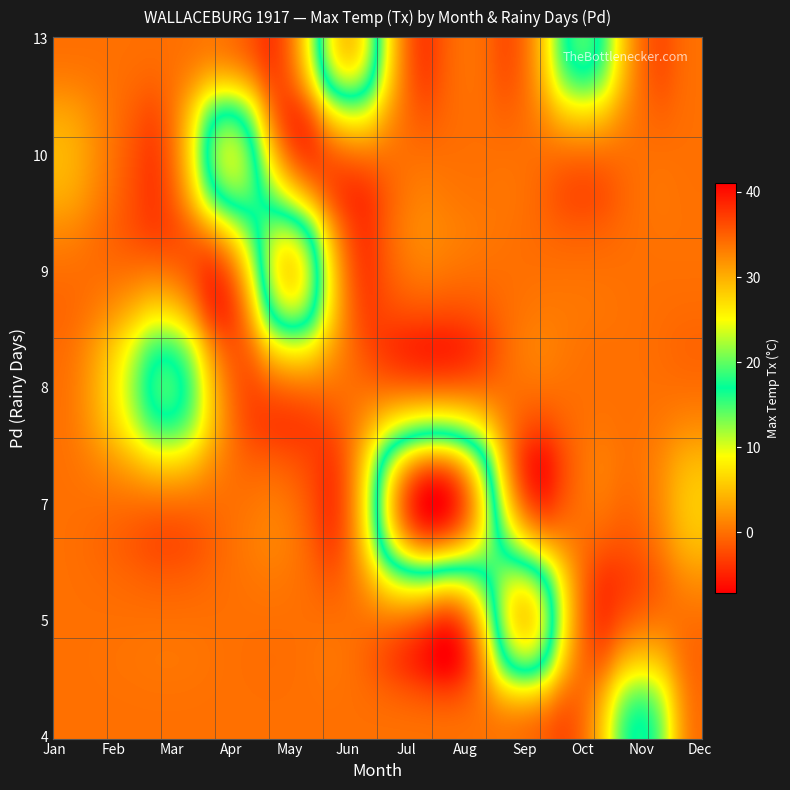

List the series in order of their peak value, highest first.

7, 8, 6, 9, 5, 4, 10, 3, 11, 1, 2, 12